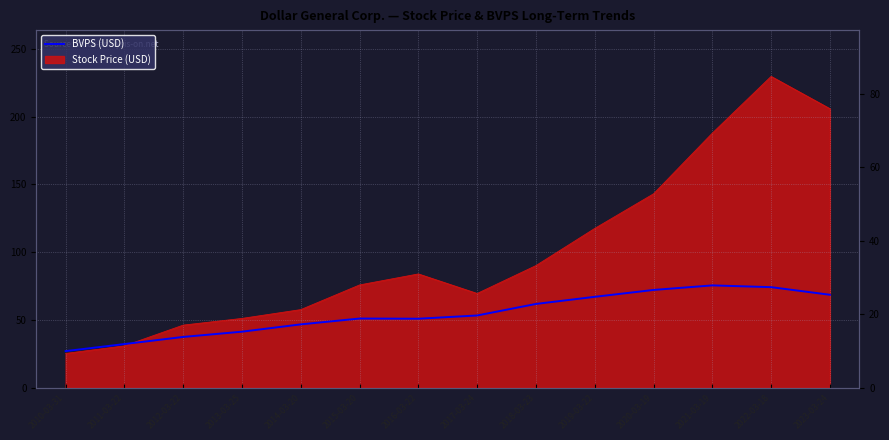

What is the change in value from 2010-03-31 to 2019-03-22?

+14.8